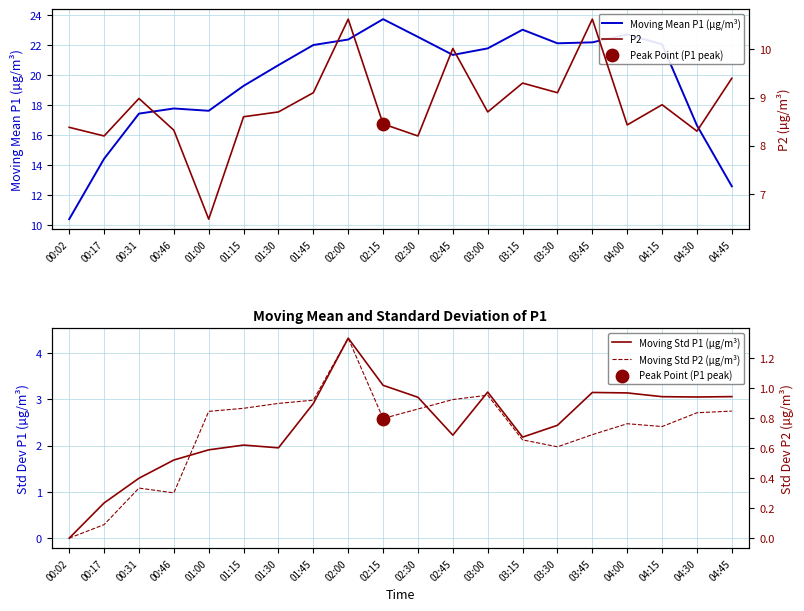

Is the value of Moving Std P2 (µg/m³) at 01:45 greater than the value of Moving Mean P1 (µg/m³) at 04:45?

No